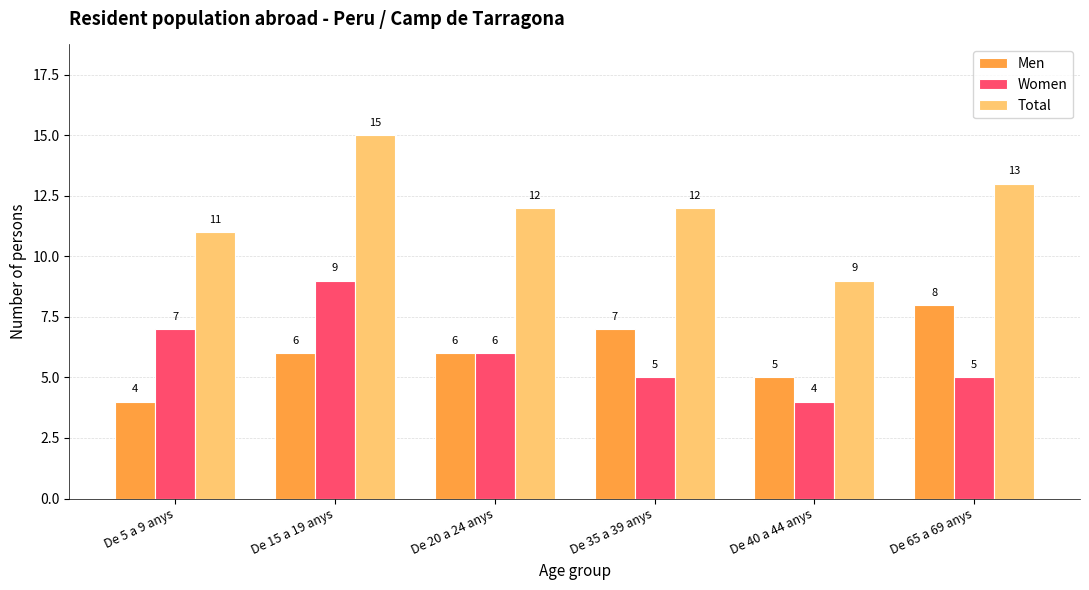

How many Men values are between 5 and 7?

4